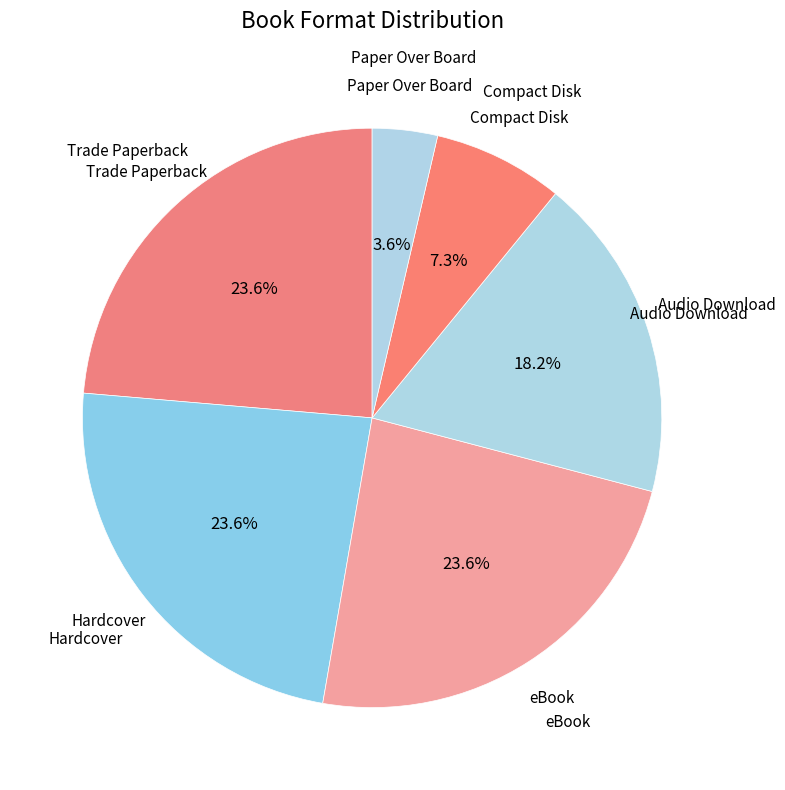

How many slices are in this pie chart?

6